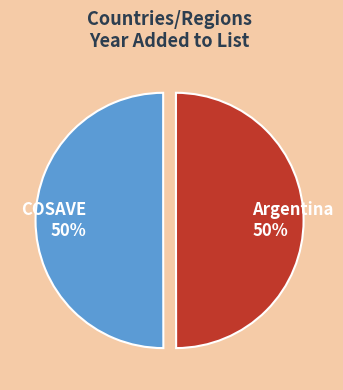

True or false: COSAVE accounts for 50% of the total.

True